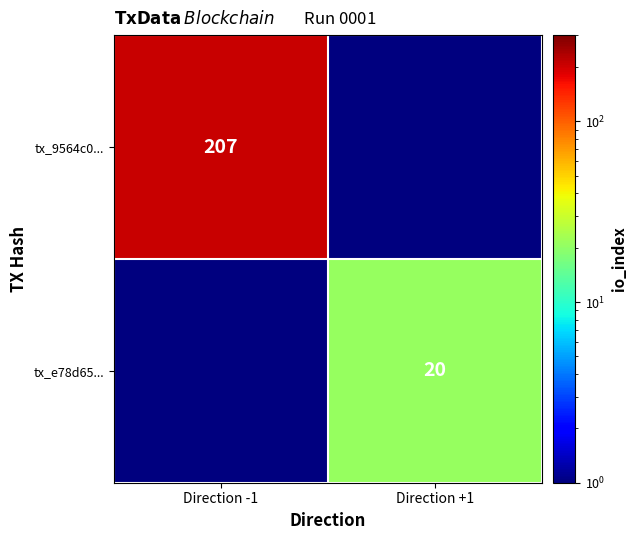

How many series are shown in this chart?

2